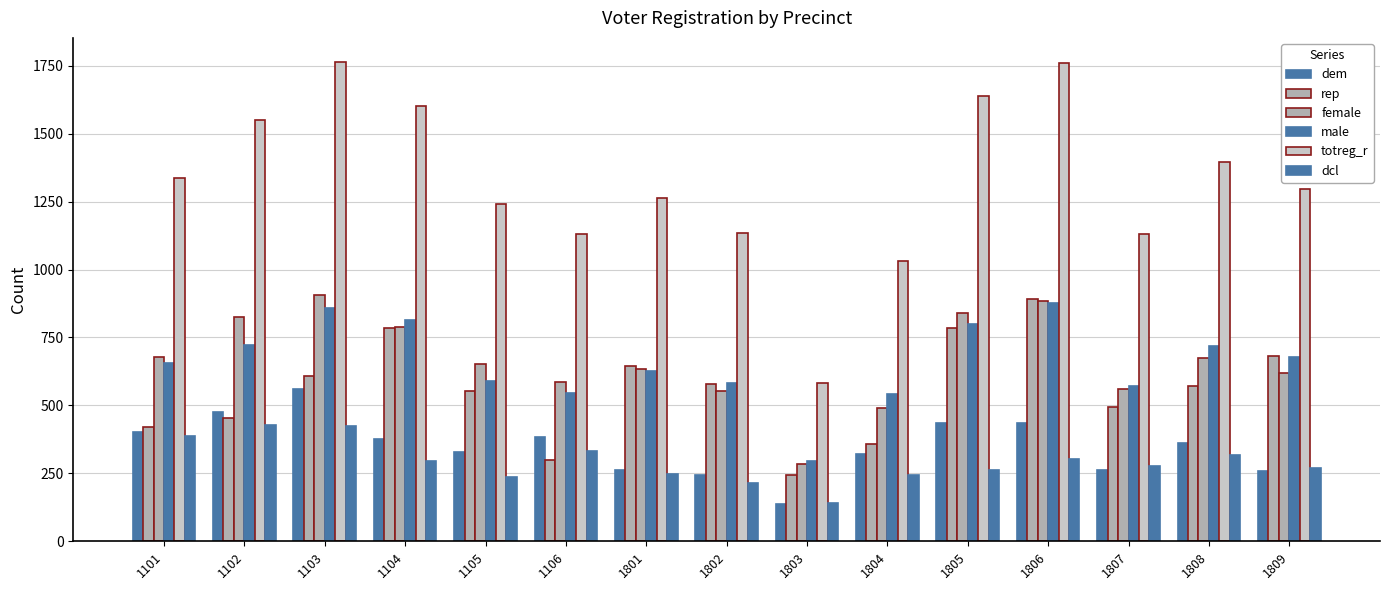

Which category has the lowest value in the rep series?

1803